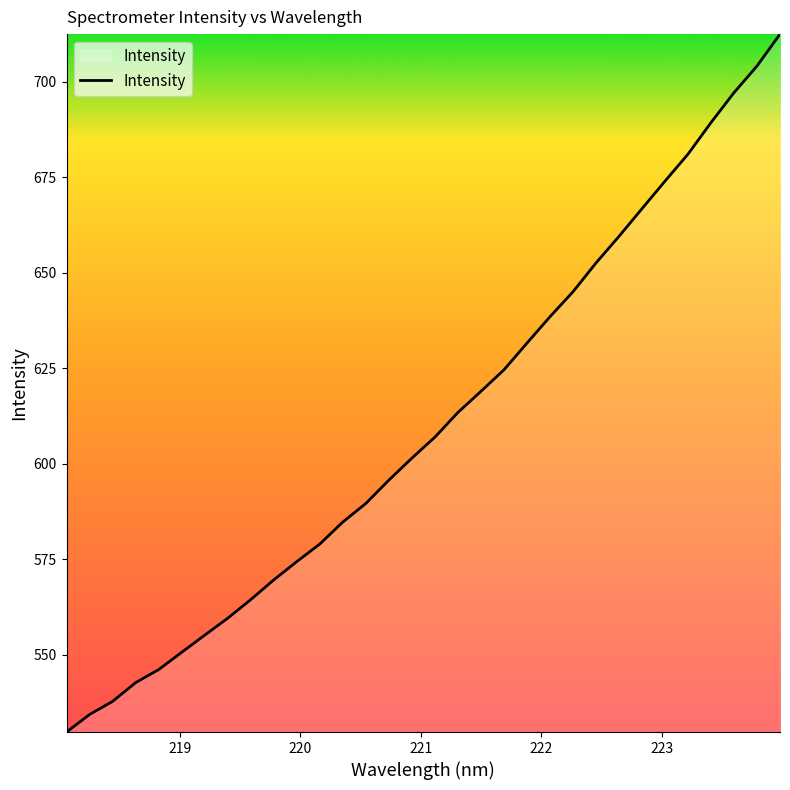

What is the smallest value displayed?

529.7